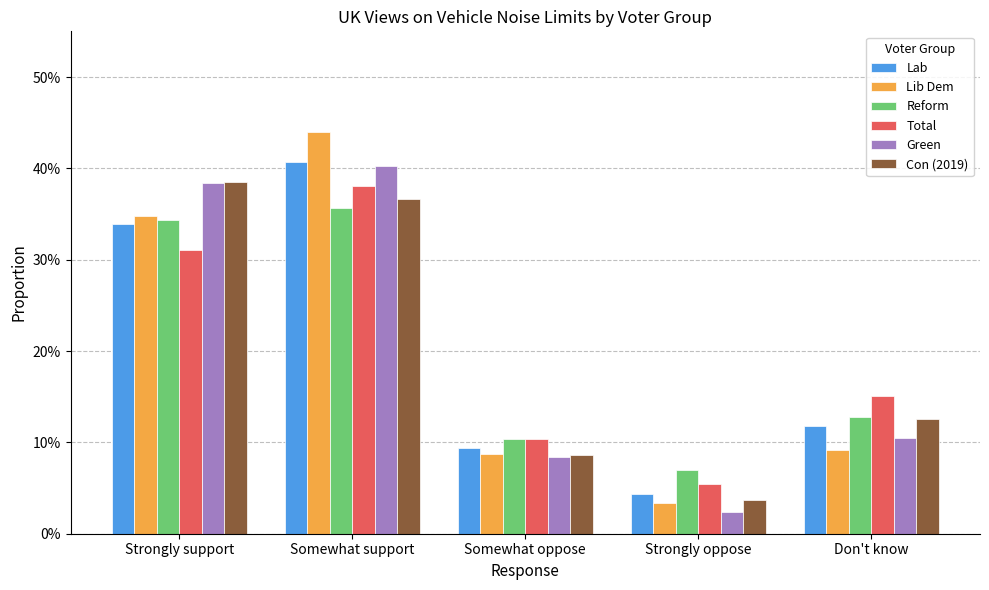

The value of Green at Somewhat support is 0.6. True or false?

False